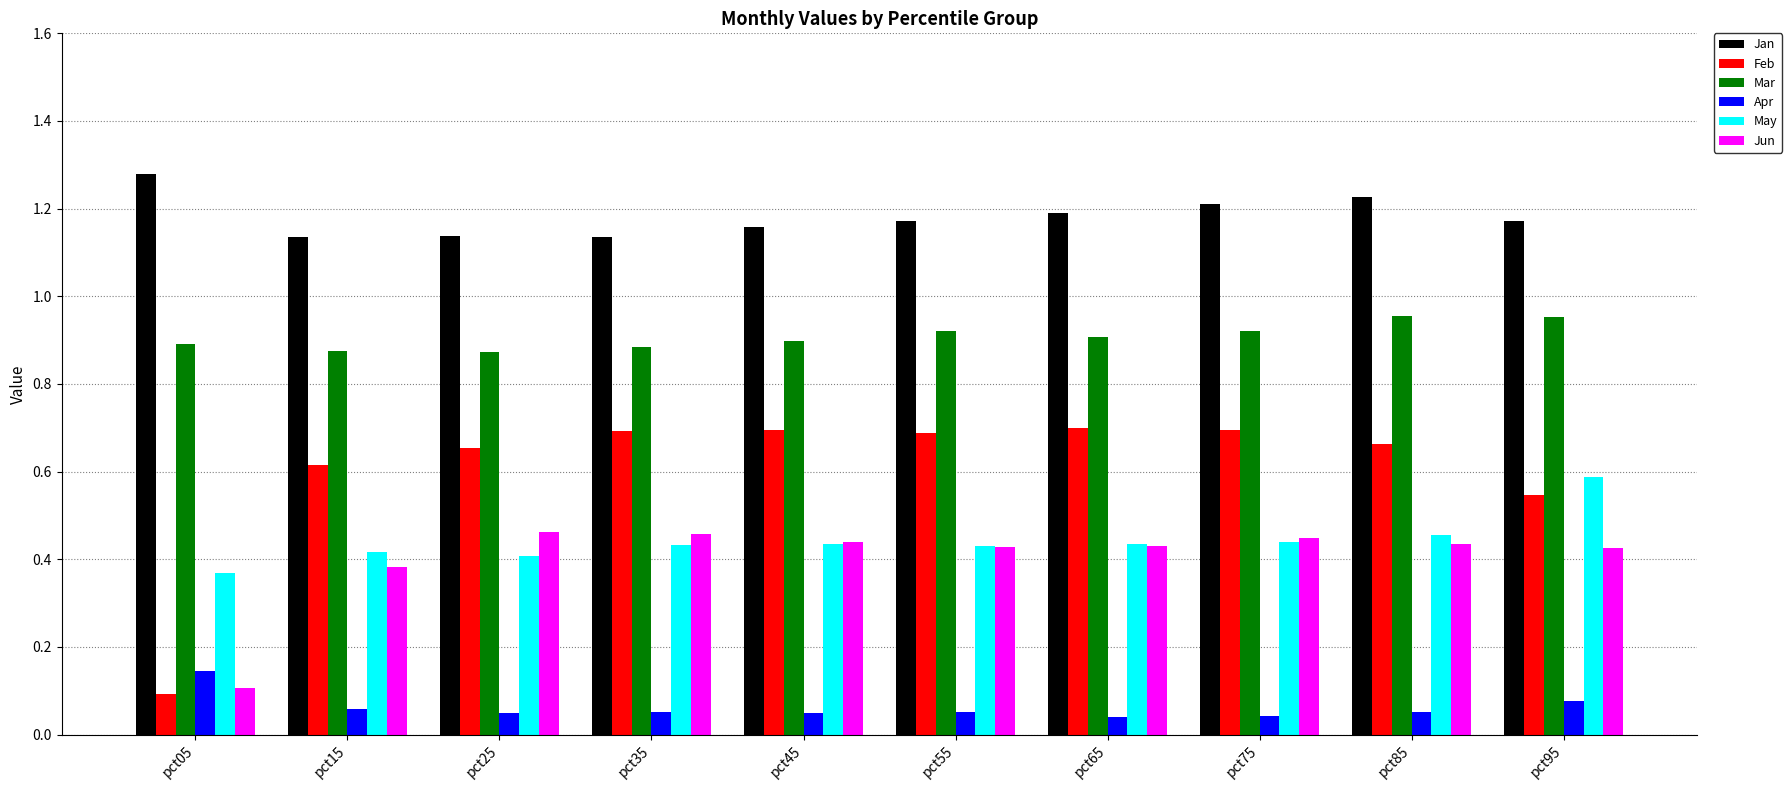

Is it true that Apr equals 0.1 at pct85?

True